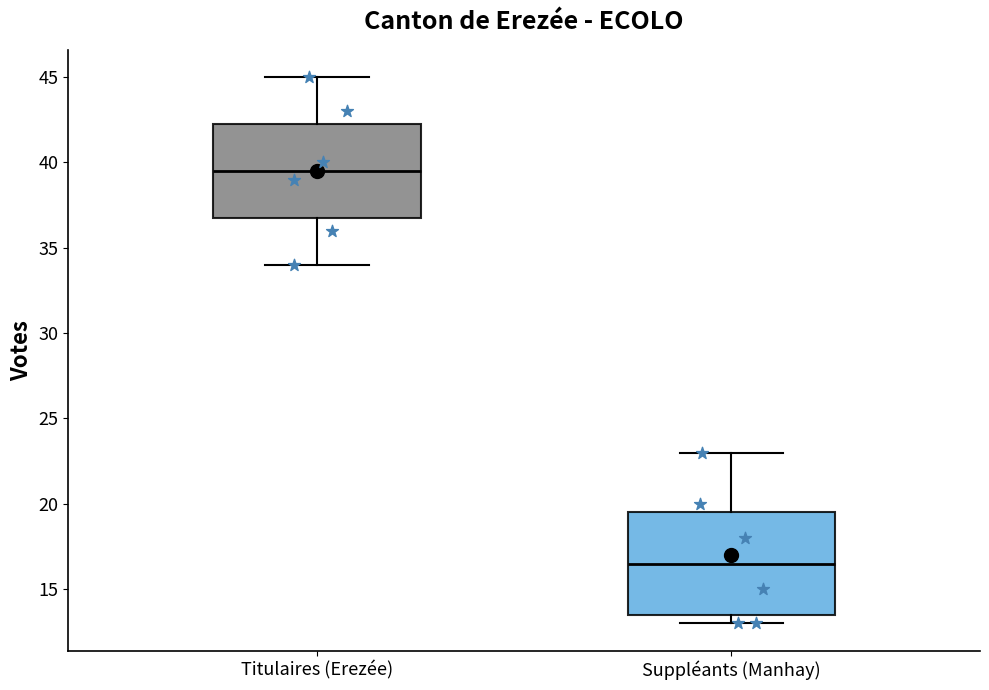

Which box's median line is the highest?

Titulaires (Erezée)